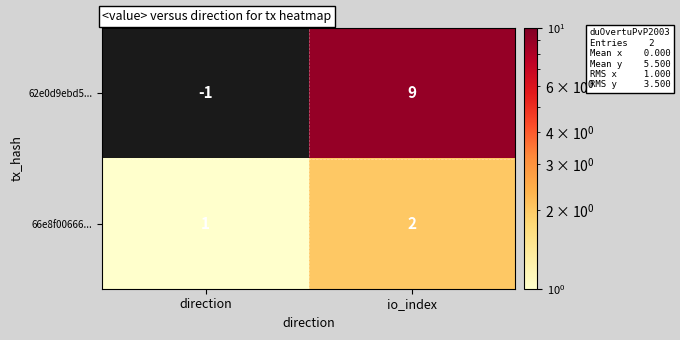

At how many categories does at least one series exceed 0?

2